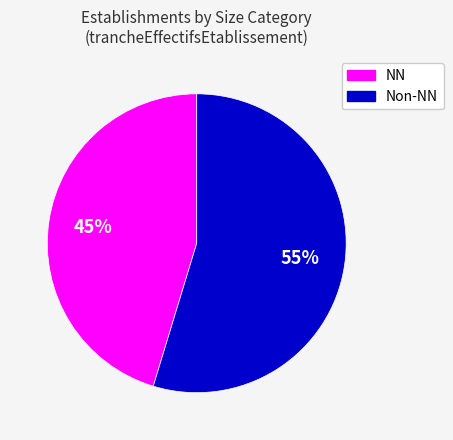

To the nearest percent, what is the average slice percentage?

50%